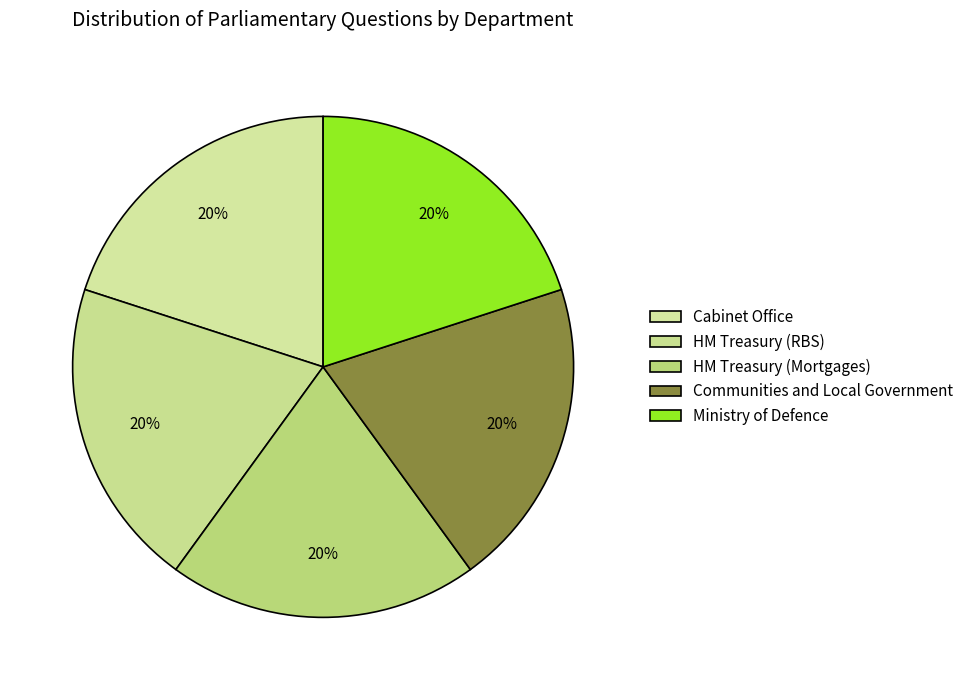

Rank the categories by value from lowest to highest.

Communities and Local Government, HM Treasury (RBS), Ministry of Defence, HM Treasury (Mortgages), Cabinet Office